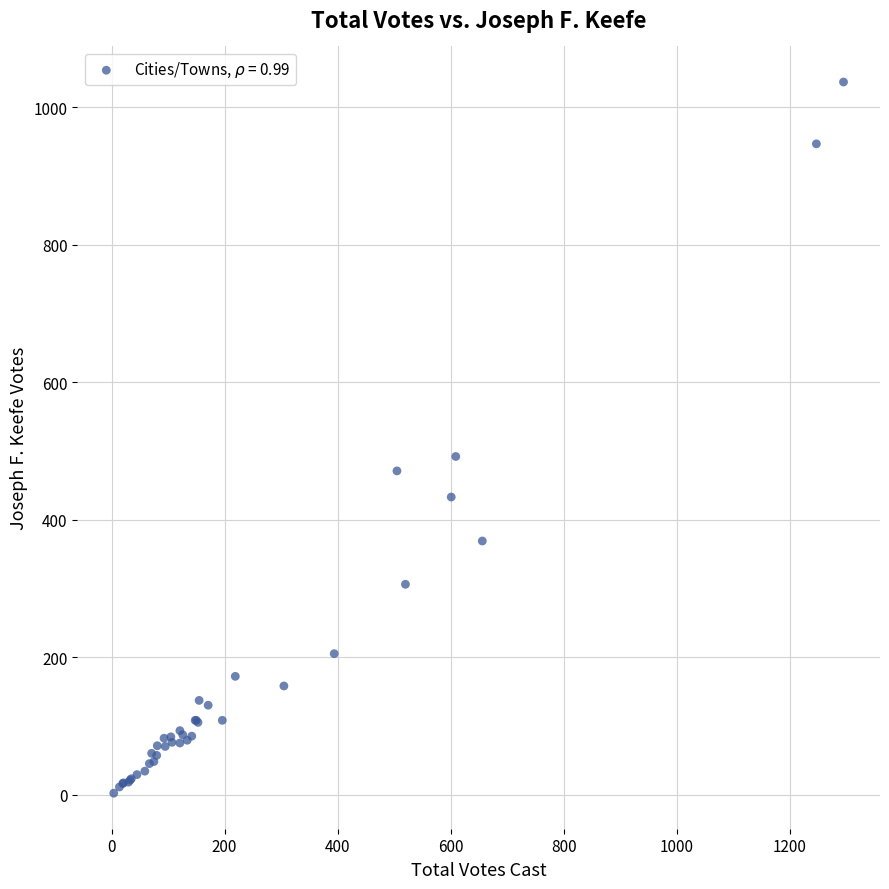

What Y value in the scatter plot is closest to 519?

492